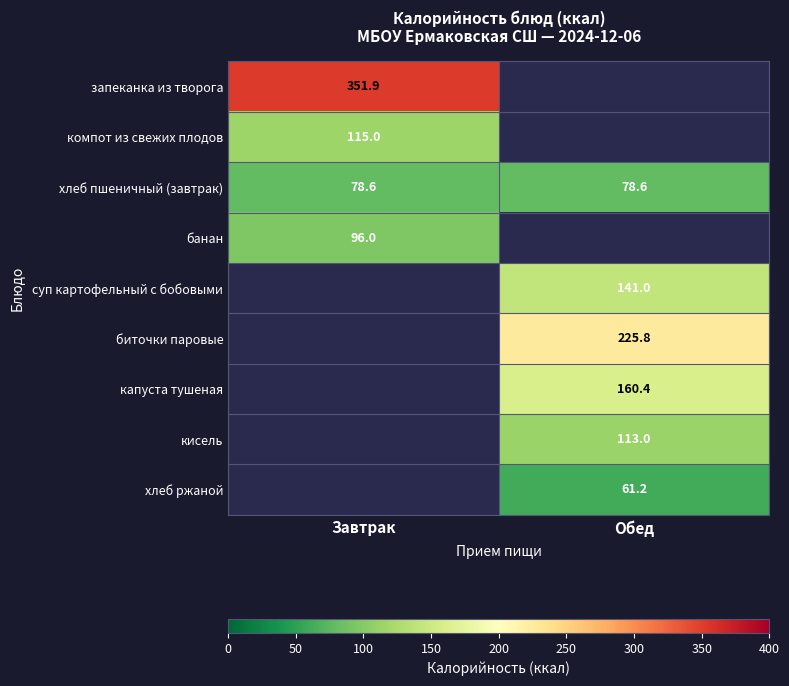

How many categories are shown in the chart?

2